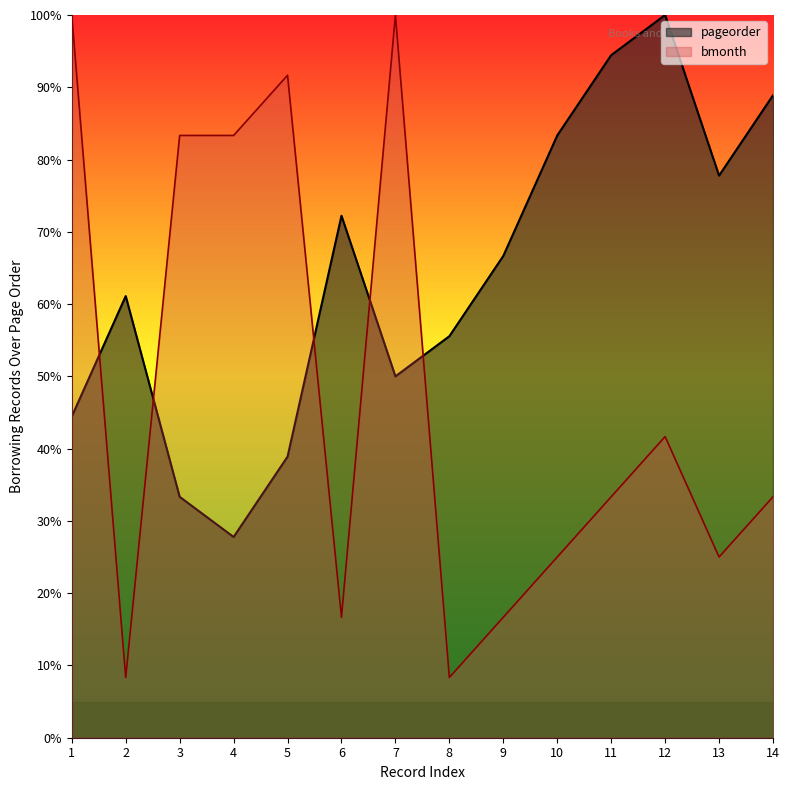

The value of bmonth at 5 is 91.7. True or false?

True